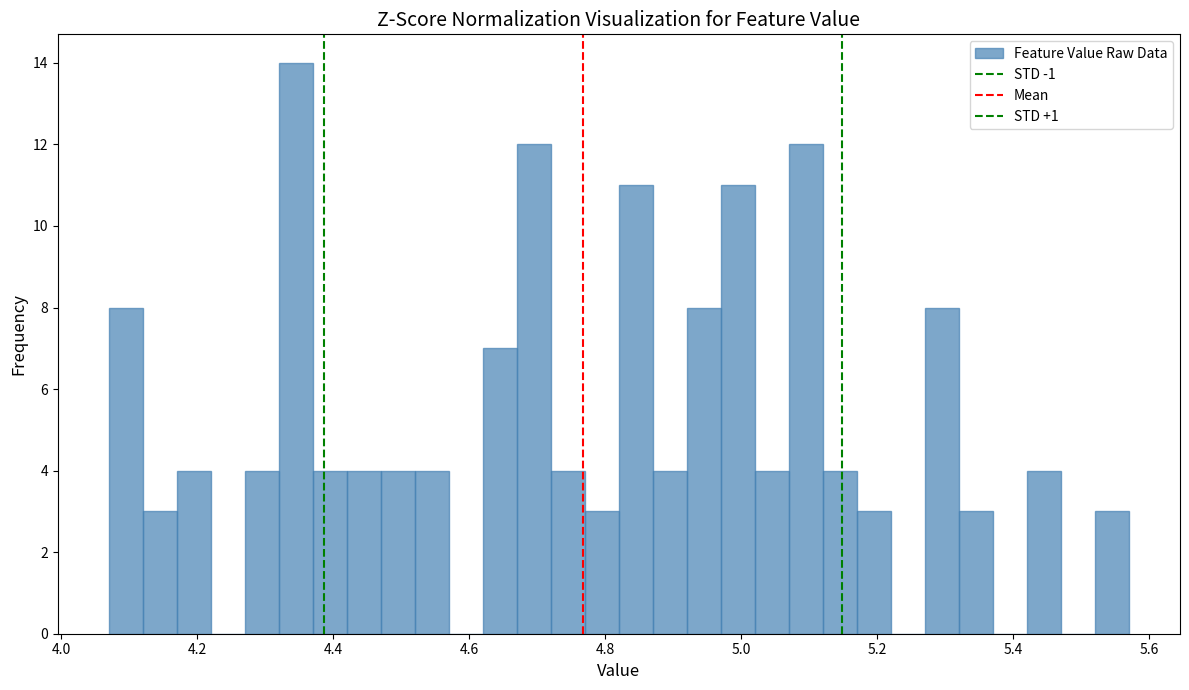

Around what value on the x-axis is the tallest bar? Give the approximate position of its centre, as read against the axis.

4.34